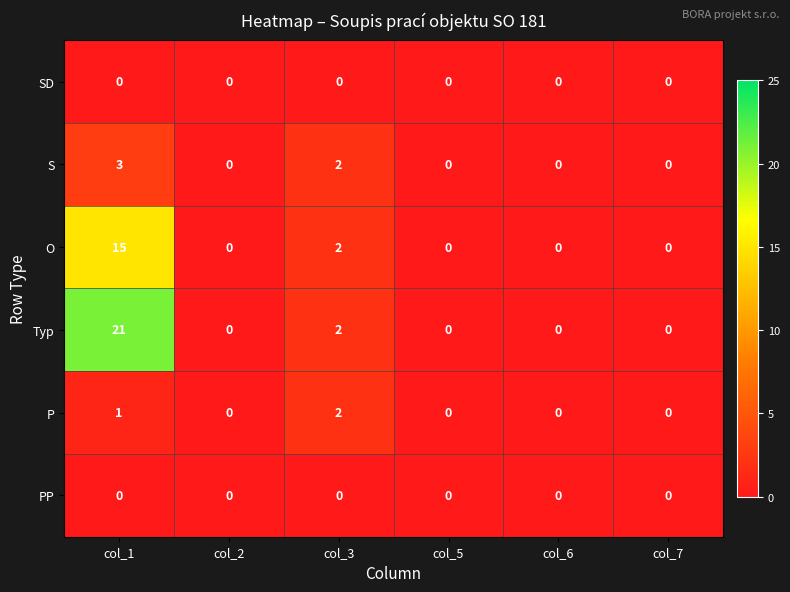

Which category has the highest value across all series?

col_1